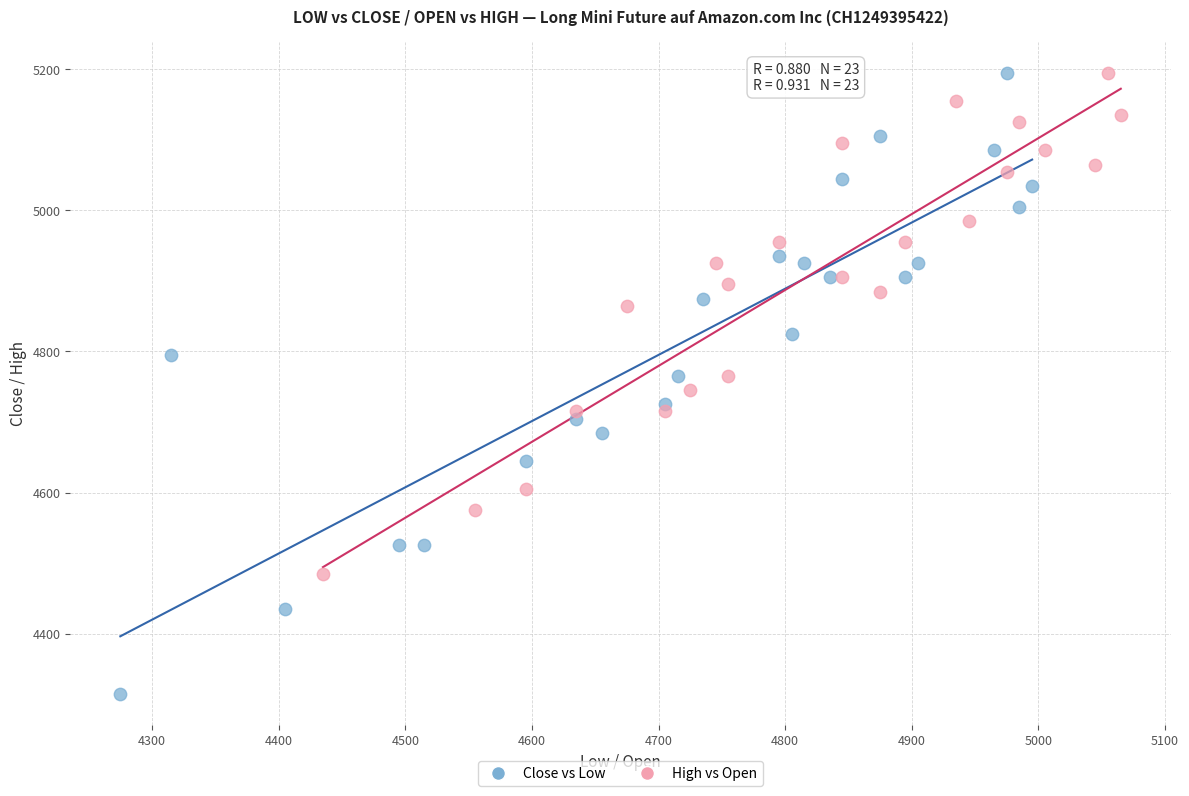

Which series has the widest spread of Y values?

Close vs Low